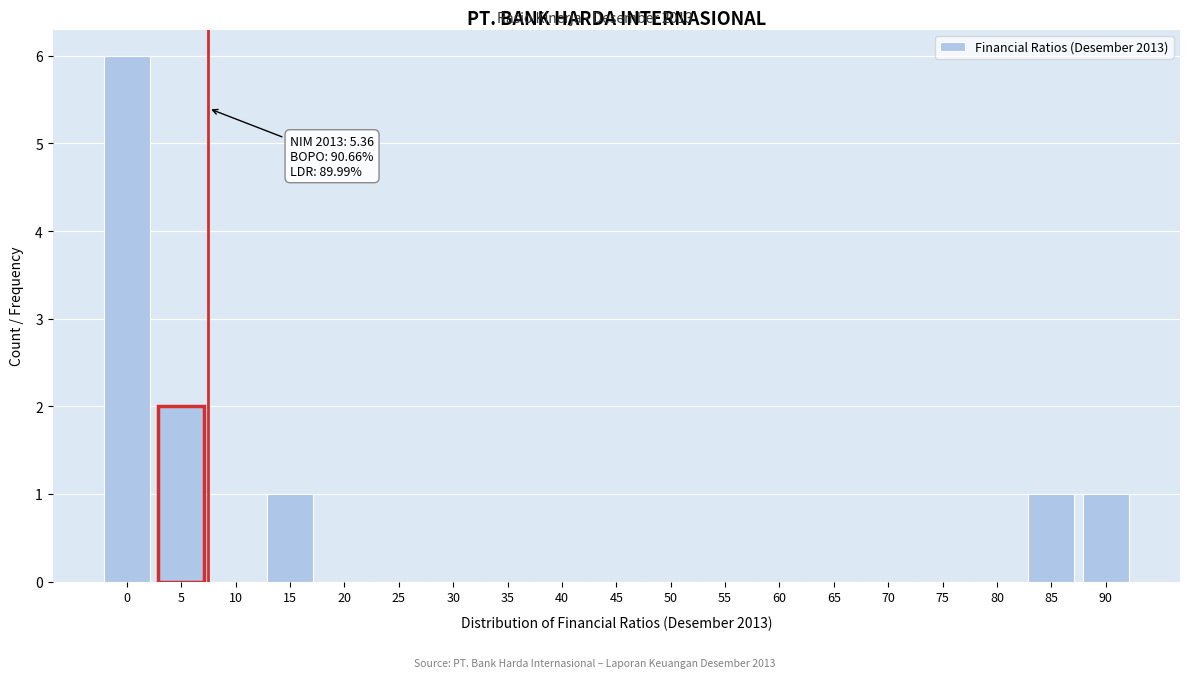

Reading right to left, what are all the values shown in this chart?

90=1	85=1	80=0	75=0	70=0	65=0	60=0	55=0	50=0	45=0	40=0	35=0	30=0	25=0	20=0	15=1	10=0	5=2	0=6